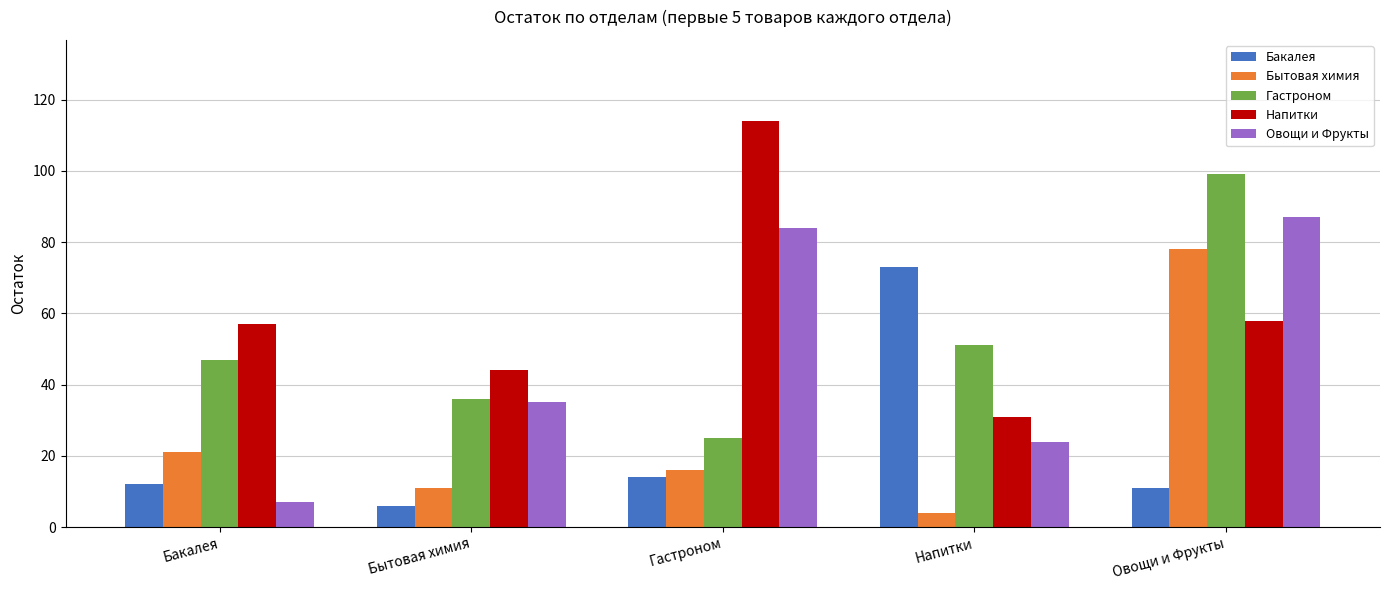

What is the sum of all Овощи и Фрукты values?

237